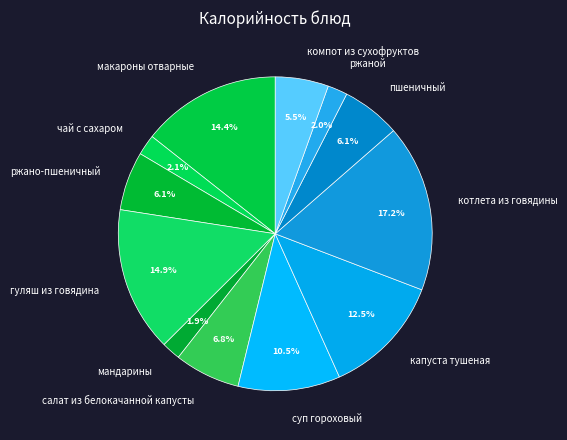

Does any single category account for the majority?

No